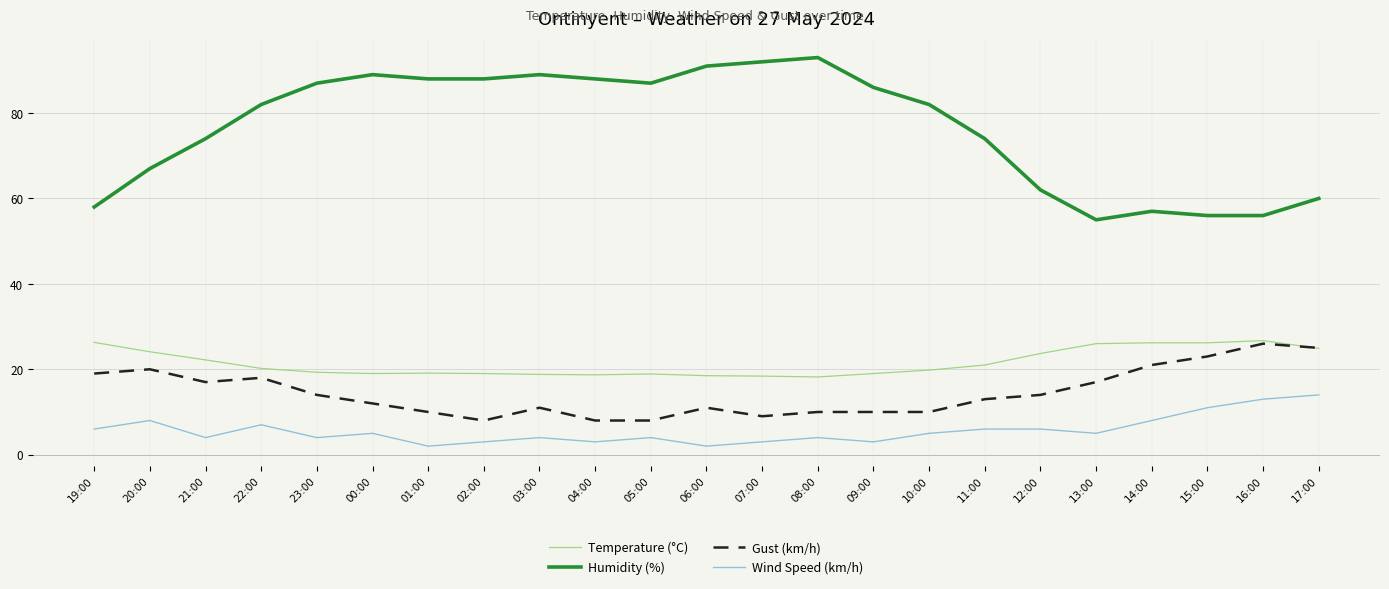

Is the value of Humidity (%) at 09:00 greater than the value of Temperature (°C) at 23:00?

Yes